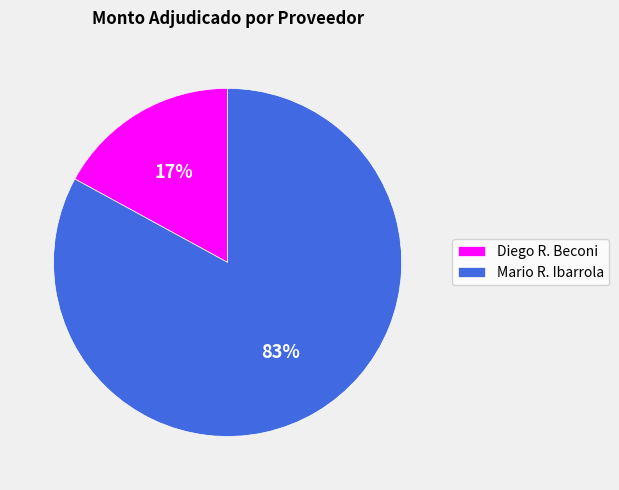

Rank the categories by value from highest to lowest.

Mario R. Ibarrola, Diego R. Beconi